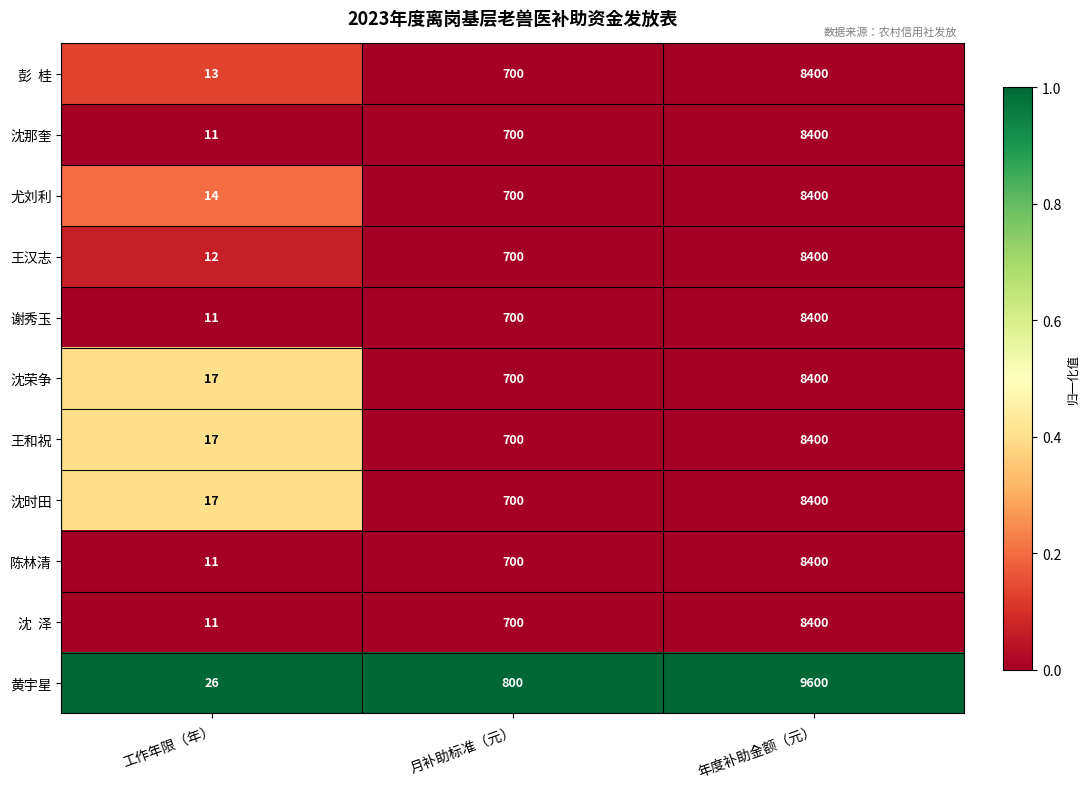

Which label corresponds to the smallest value in the chart?

工作年限（年）